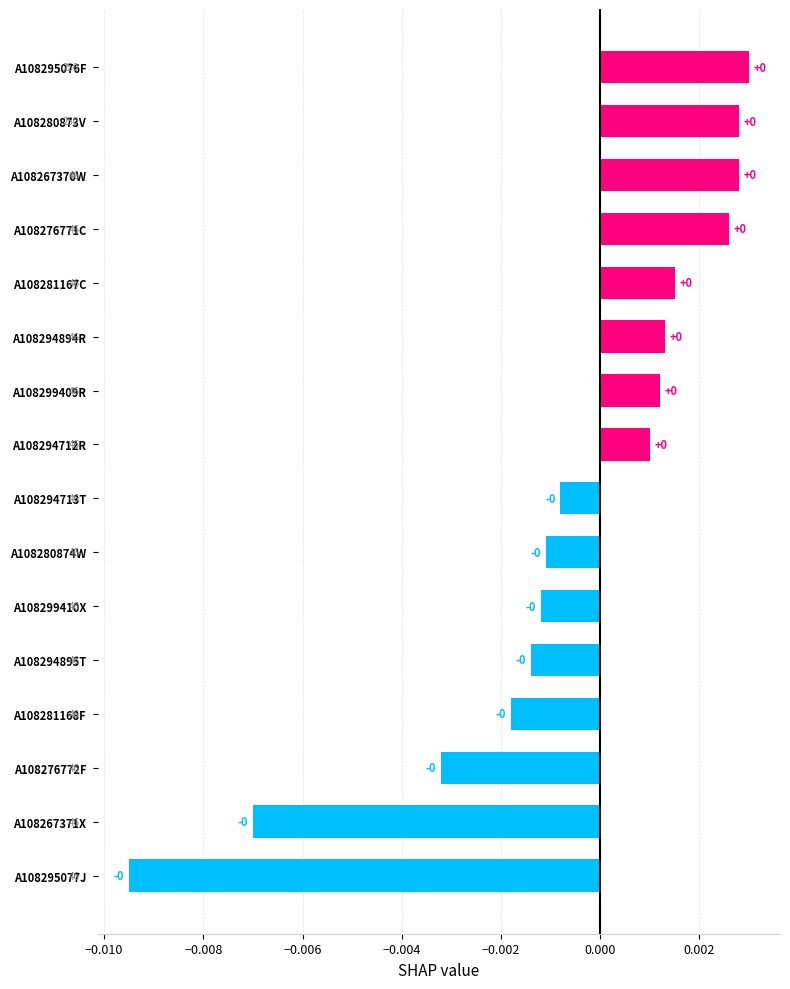

Is it true that the value at A108299409R is 0.0?

True